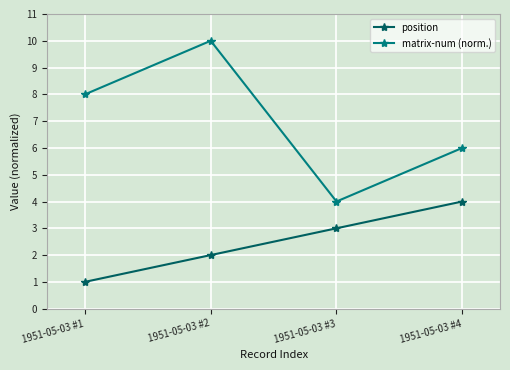

What is the value of the position point at the 3rd from the left?

3